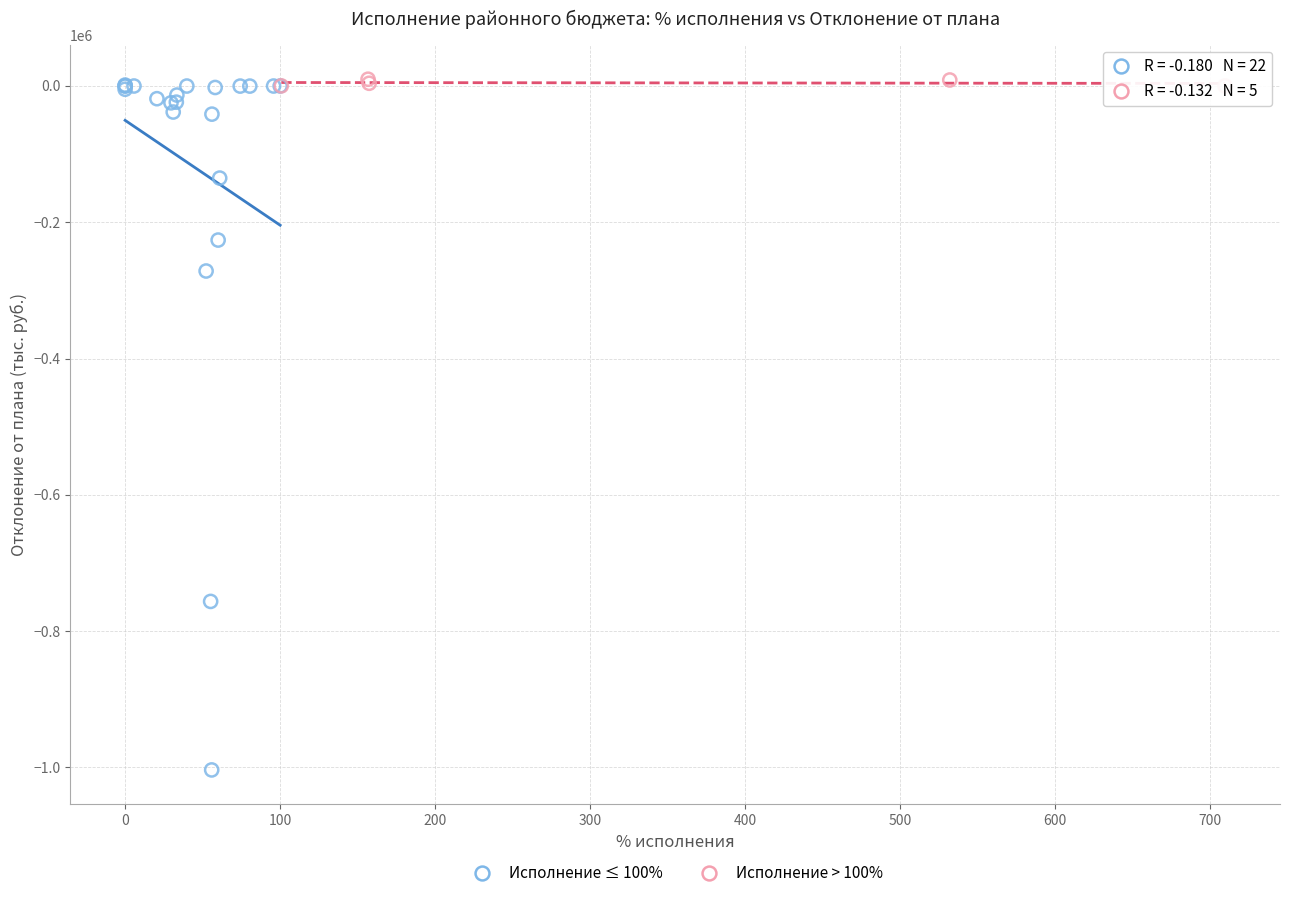

Which series has the largest Y range (max minus min)?

Исполнение ≤ 100%